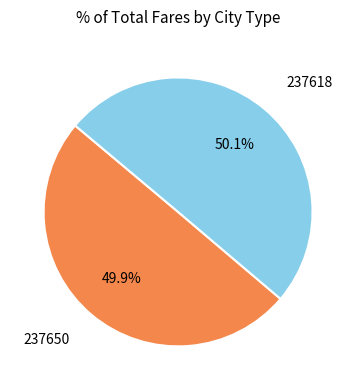

What portion of the pie excludes 237650?

50.1%